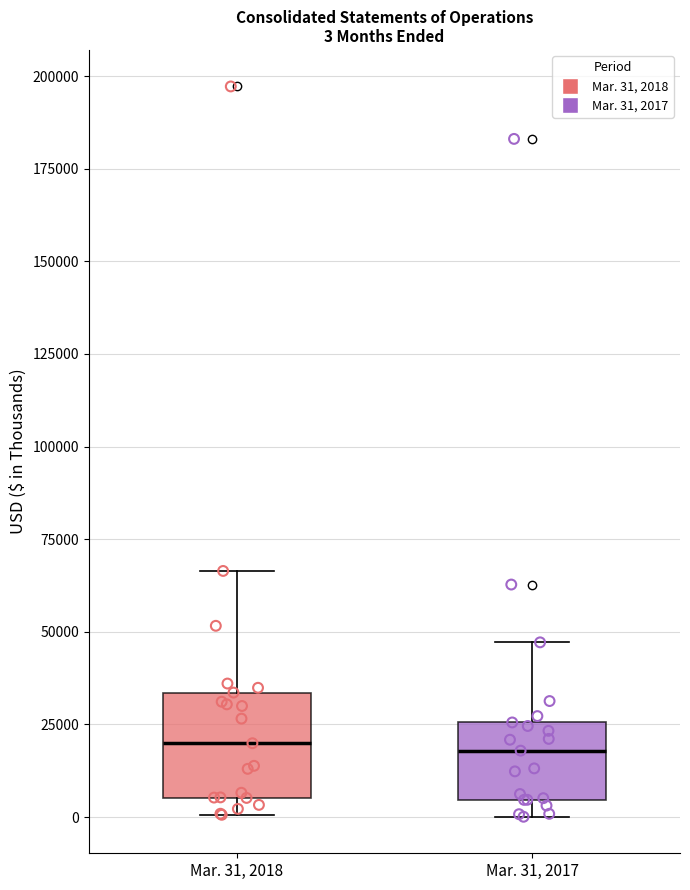

Comparing the boxes themselves (not the whiskers), which one is the tallest?

Mar. 31, 2018